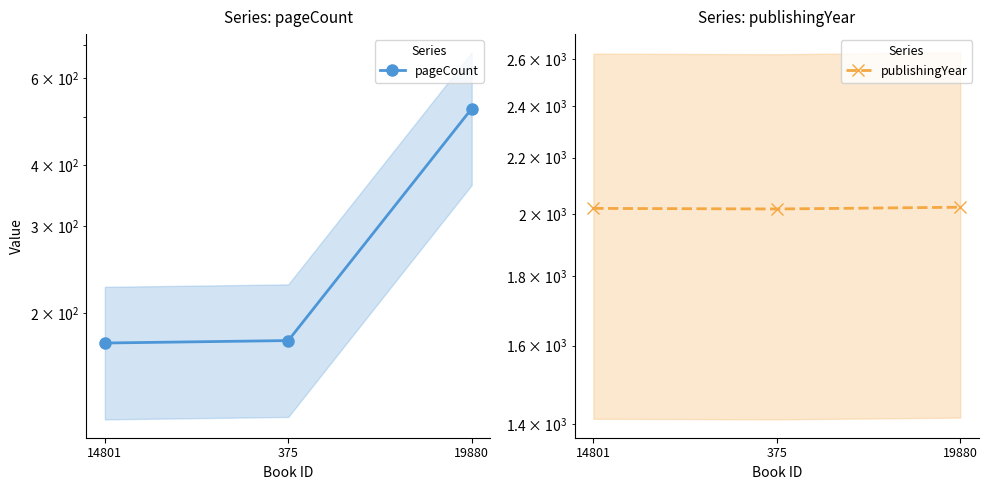

At 19880, list the series in order from smallest to largest.

pageCount, publishingYear